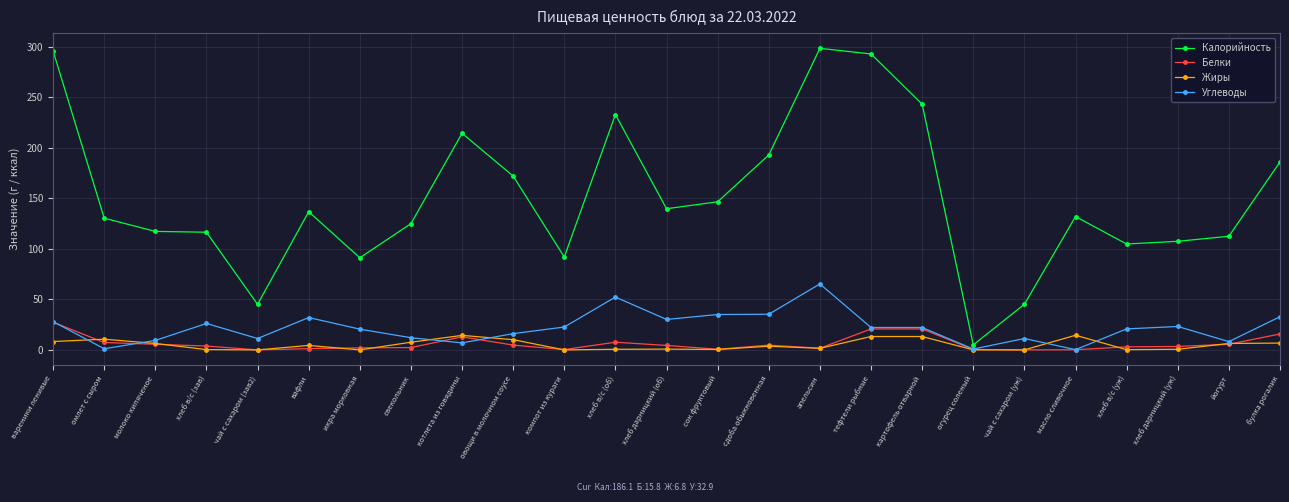

How many lines are shown in the chart?

4